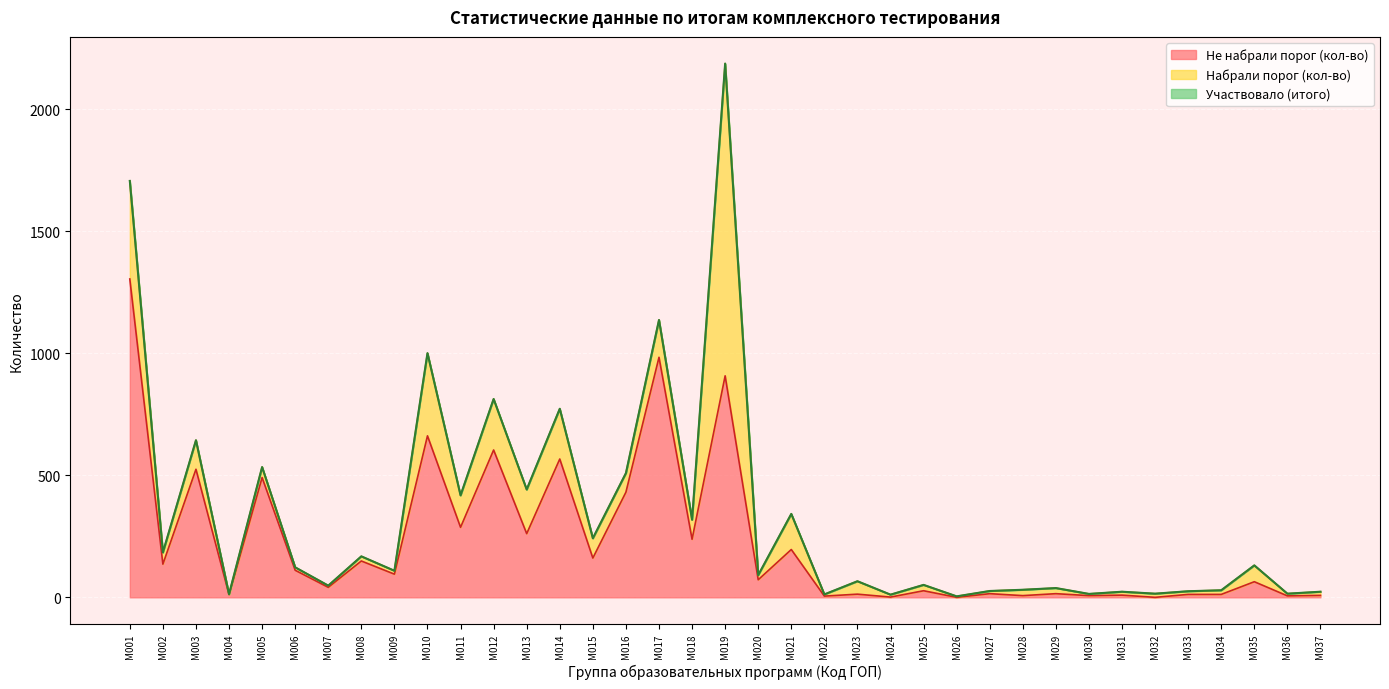

Is it true that Участвовало equals 200 at M005?

False